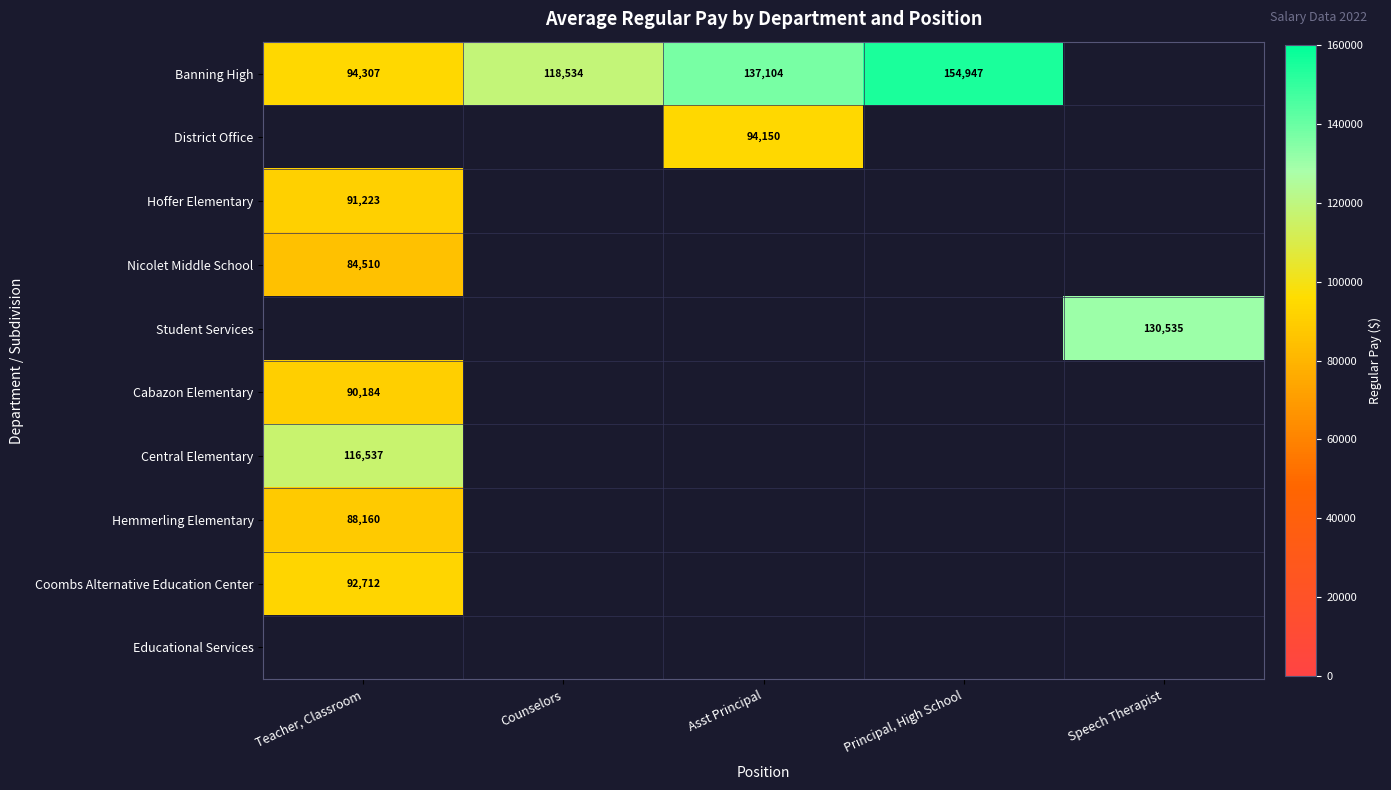

The value of Cabazon Elementary at Teacher, Classroom is 90184. True or false?

True